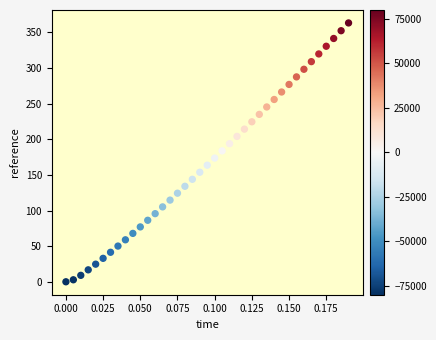

What is the range of Y values (max minus min)?

363.2